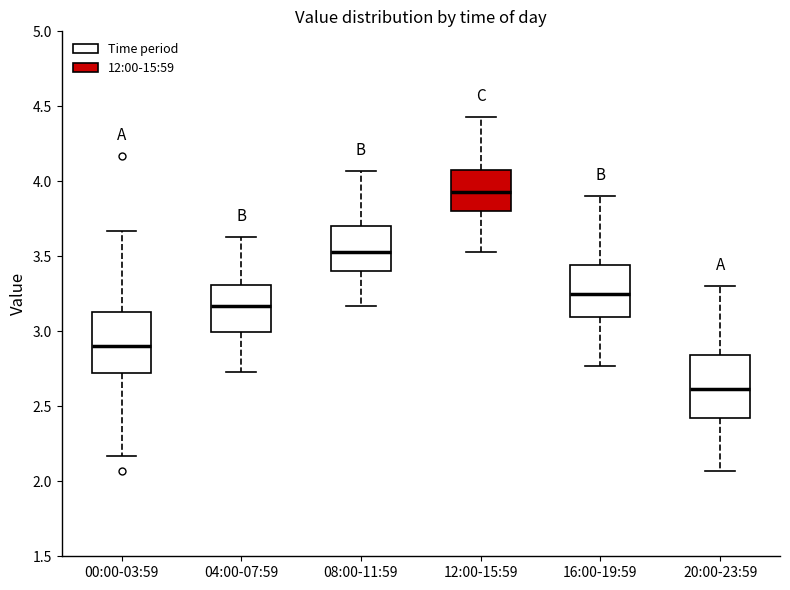

Where does the lower whisker of the box for 20:00-23:59 end on the y-axis? The values are not printed on the chart, so give them approximately, as read against the axis.

2.05